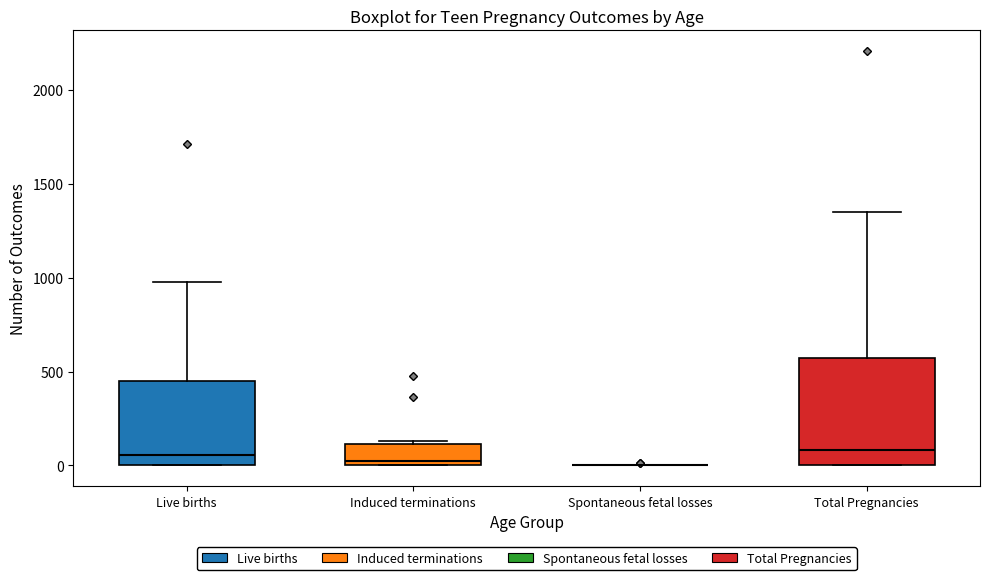

Where is the lower edge of the box for Induced terminations on the y-axis? The values are not printed on the chart, so give them approximately, as read against the axis.

0